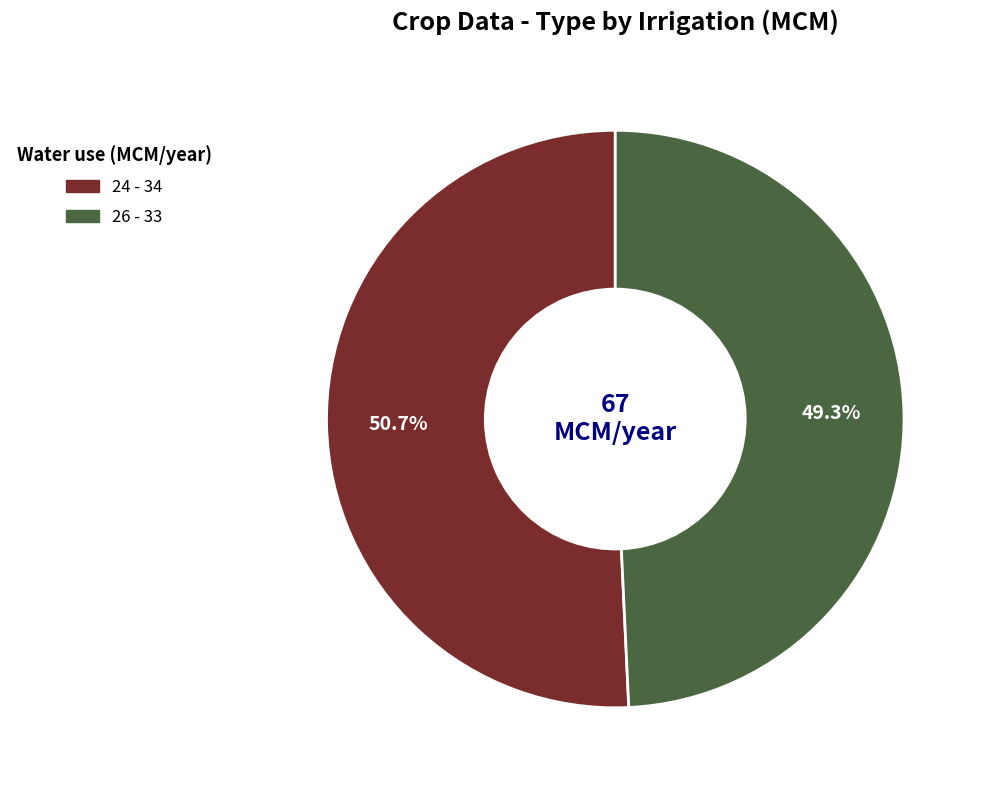

Does 26 represent more than half of the total?

No